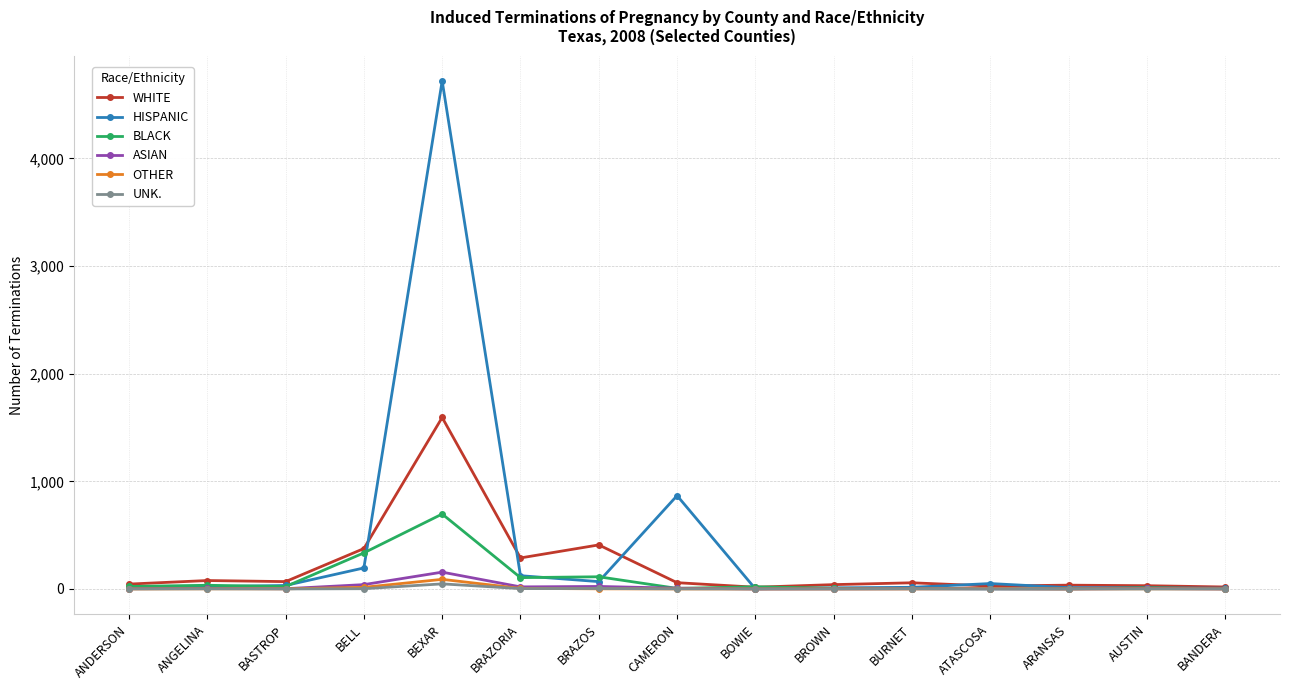

Which series has the widest spread of values?

HISPANIC